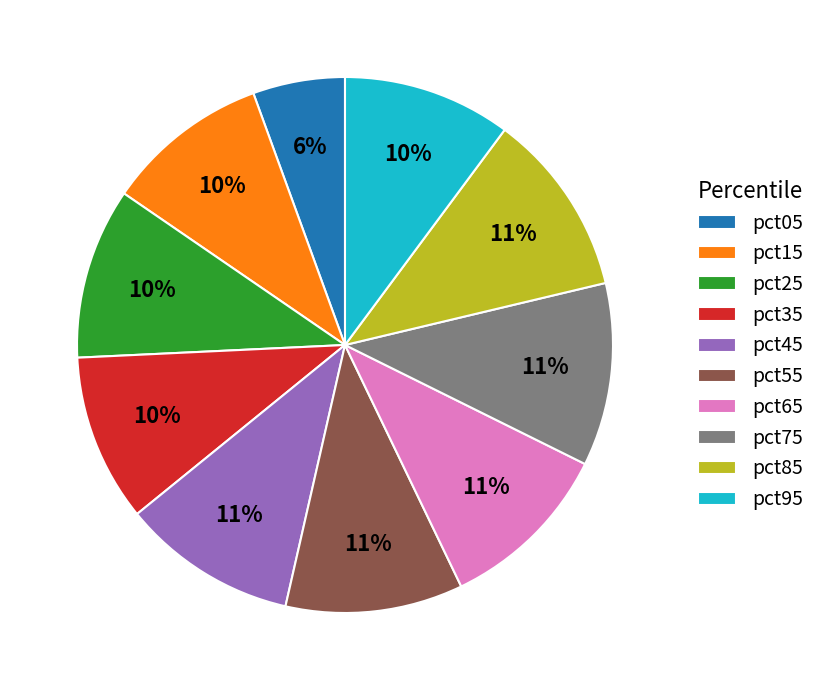

Do pct25 and pct55 together represent more than half of the pie?

No